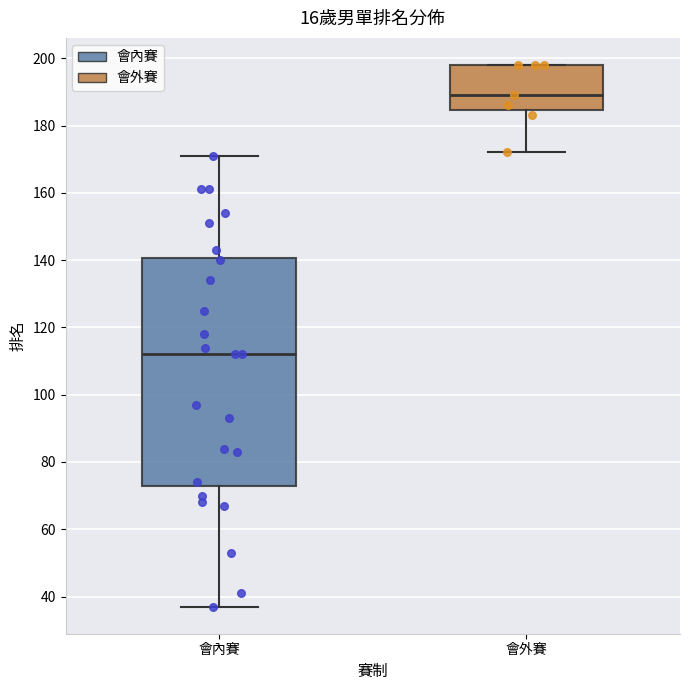

Reading left to right, transcribe this box plot: for each box, give where its median line is, the range the box spans, and where its two whiskers end, as read against the y-axis. The values are not printed on the chart, so give them approximately, as read against the axis.

會內賽: median 112, box 74 to 140, whiskers 38 to 172
會外賽: median 190, box 184 to 198, whiskers 172 to 198